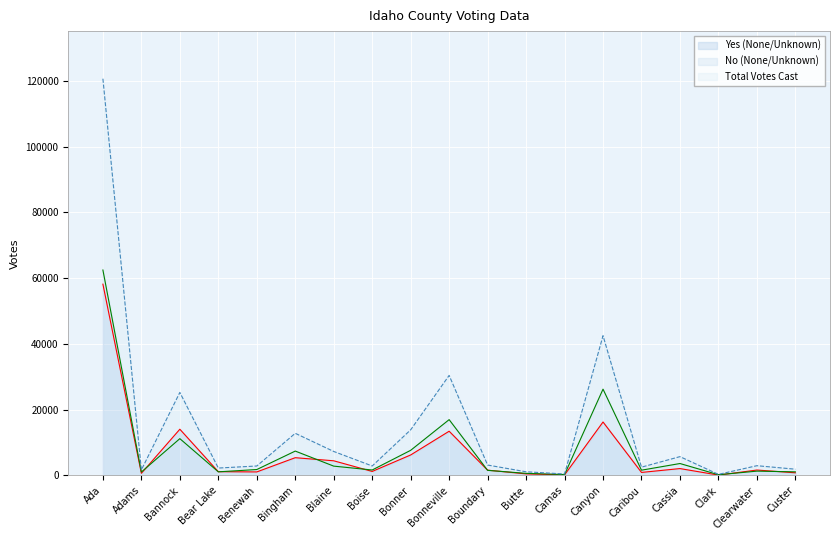

Rank the series at Bear Lake from lowest to highest value.

No (None/Unknown), Yes (None/Unknown), Total Votes Cast